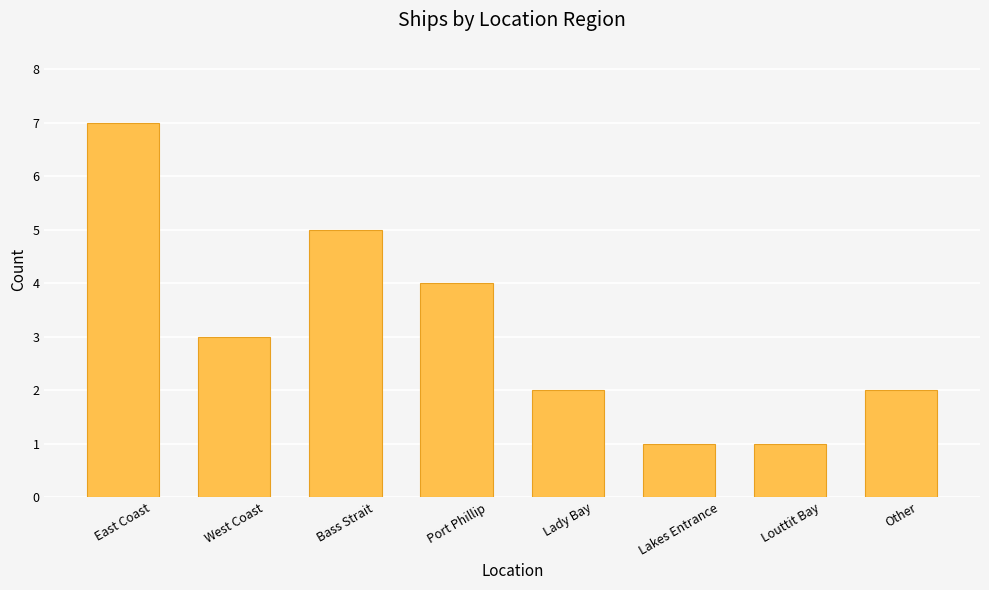

Which label corresponds to the largest value in the chart?

East Coast